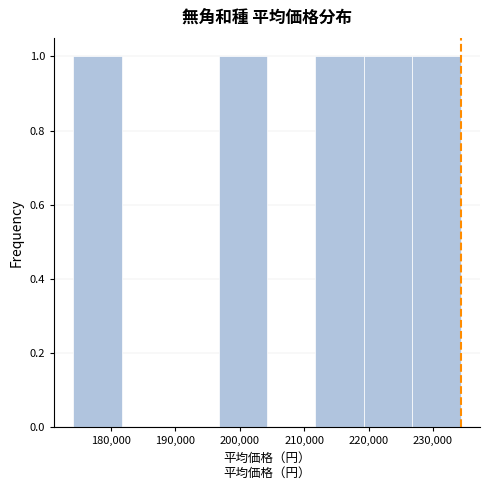

Reading left to right, list every bar in this chart as the range it spans on the x-axis followed by its height. Neither the bar edges nor the heights are printed on the chart, so give them approximately, as read against the axes.

174000 to 182000: 1
182000 to 189000: 0
189000 to 197000: 0
197000 to 204000: 1
204000 to 212000: 0
212000 to 219000: 1
219000 to 227000: 1
227000 to 234000: 1